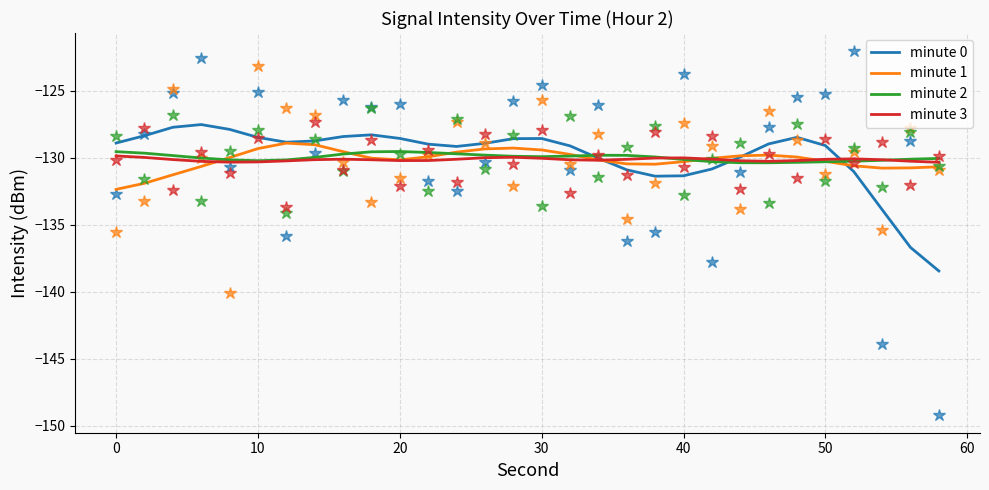

In minute 3, how many points are lower than both neighbors (excluding endpoints)?

4